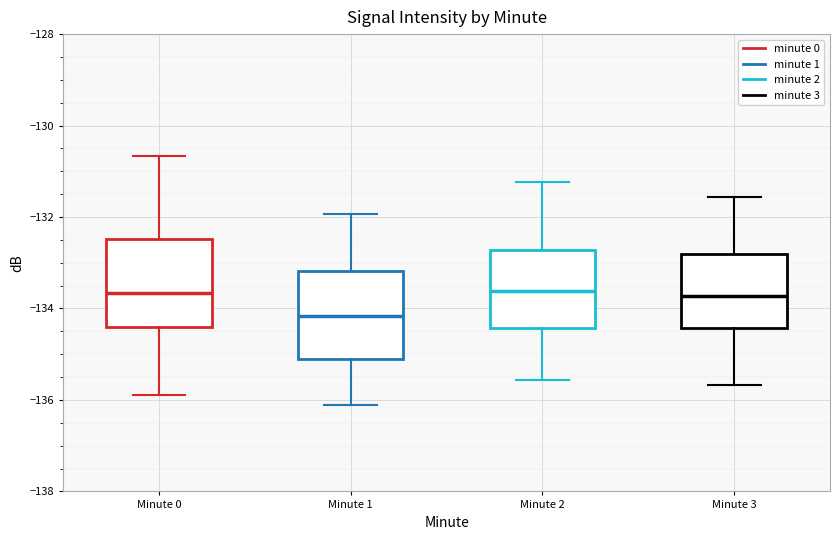

Reading left to right, transcribe this box plot: for each box, give where its median line is, the range the box spans, and where its two whiskers end, as read against the y-axis. The values are not printed on the chart, so give them approximately, as read against the axis.

Minute 0: median -133.6, box -134.4 to -132.4, whiskers -135.8 to -130.6
Minute 1: median -134.2, box -135.2 to -133.2, whiskers -136.2 to -132.0
Minute 2: median -133.6, box -134.4 to -132.8, whiskers -135.6 to -131.2
Minute 3: median -133.8, box -134.4 to -132.8, whiskers -135.6 to -131.6